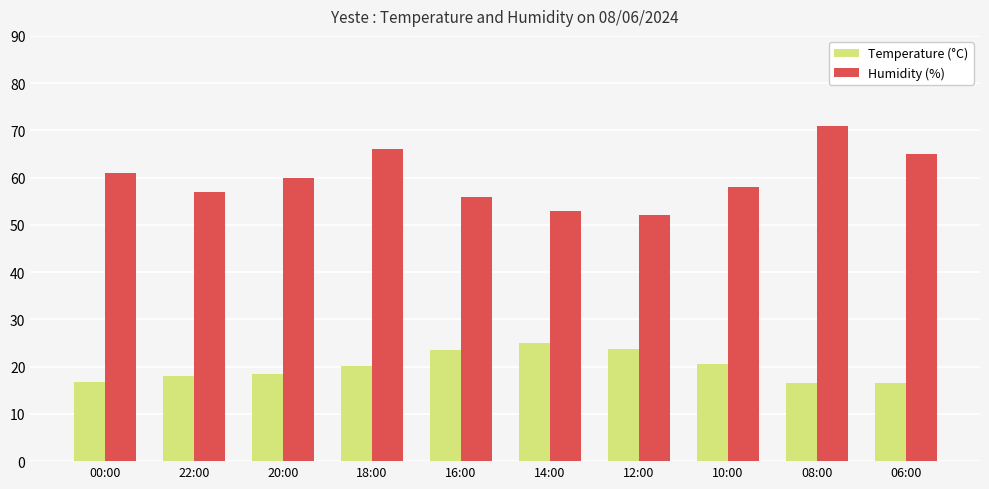

What is the average value of the Temperature (°C) series?

19.9